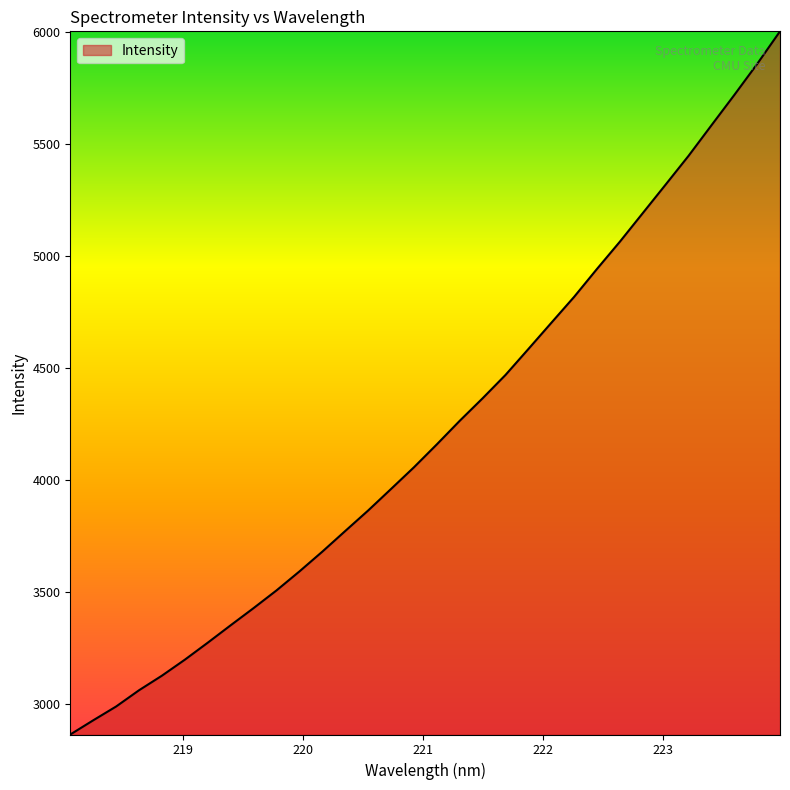

What is the difference between the maximum and minimum values?

3136.7